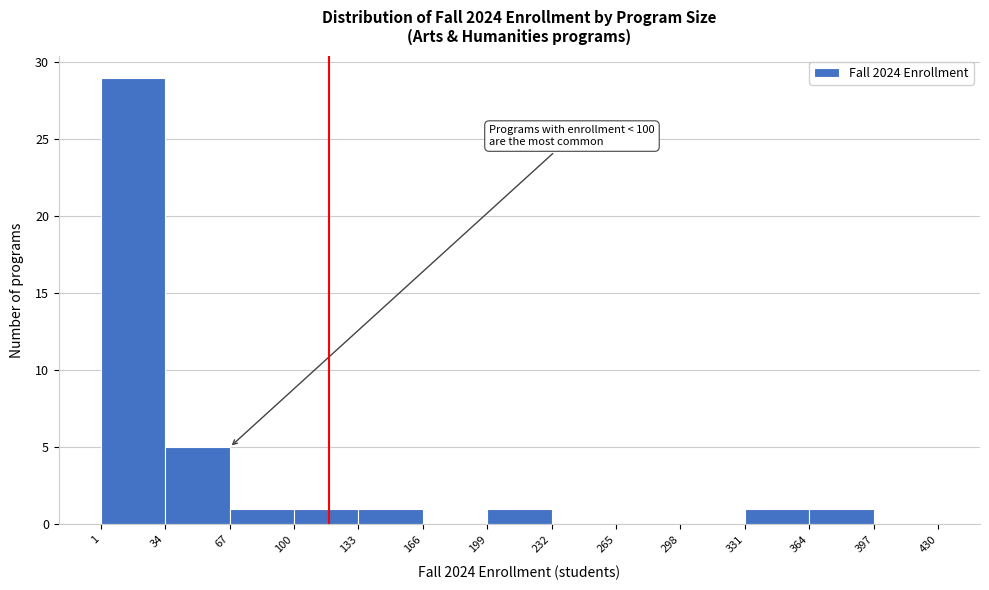

Which range on the x-axis has the tallest bar?

1 to 34